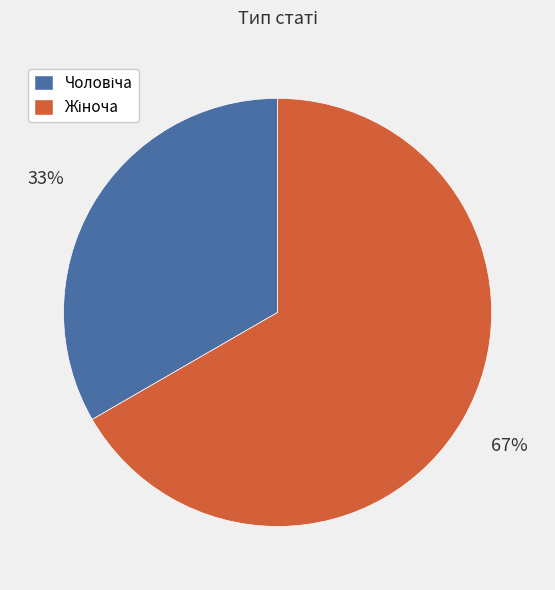

To the nearest percent, what is the average slice percentage?

50%